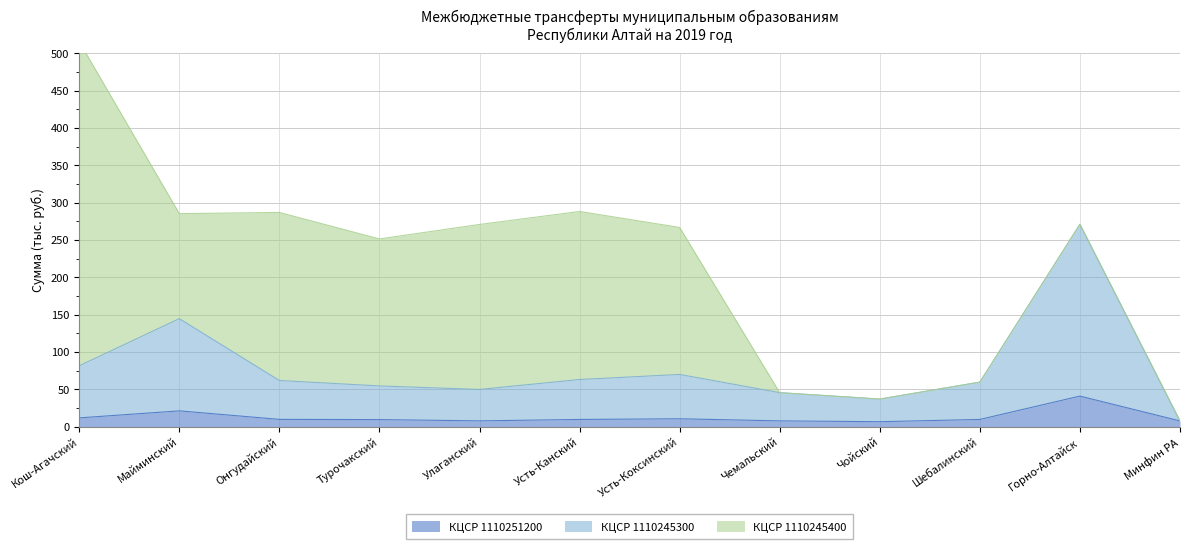

At which label does 1110251200 reach its peak?

Горно-Алтайск